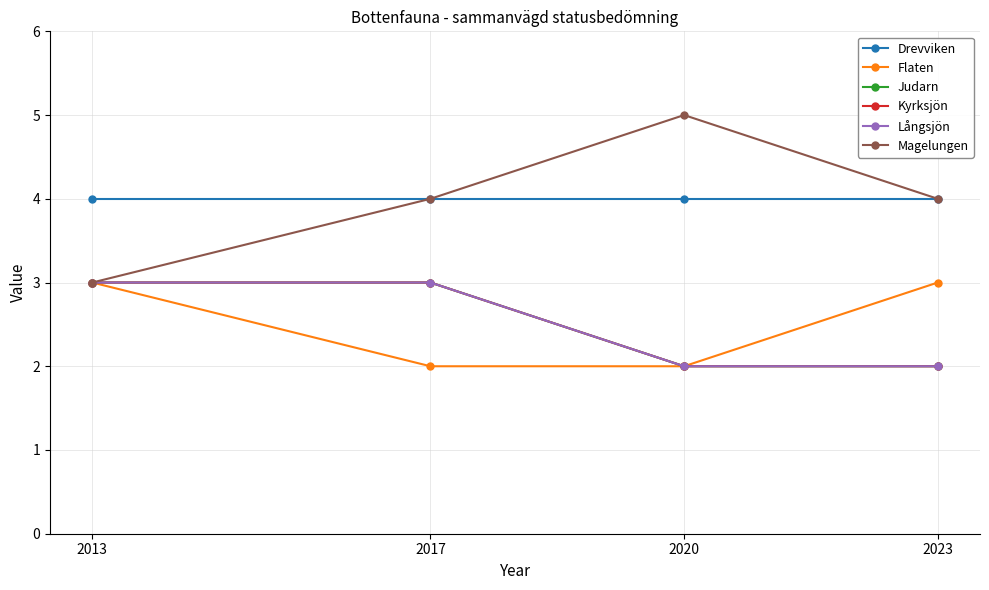

Reading right to left, extract all data points from this chart.

Drevviken: 4	4	4	4
Flaten: 3	2	2	3
Judarn: 2	2	3	3
Kyrksjön: 2	2	3	3
Långsjön: 2	2	3	3
Magelungen: 4	5	4	3